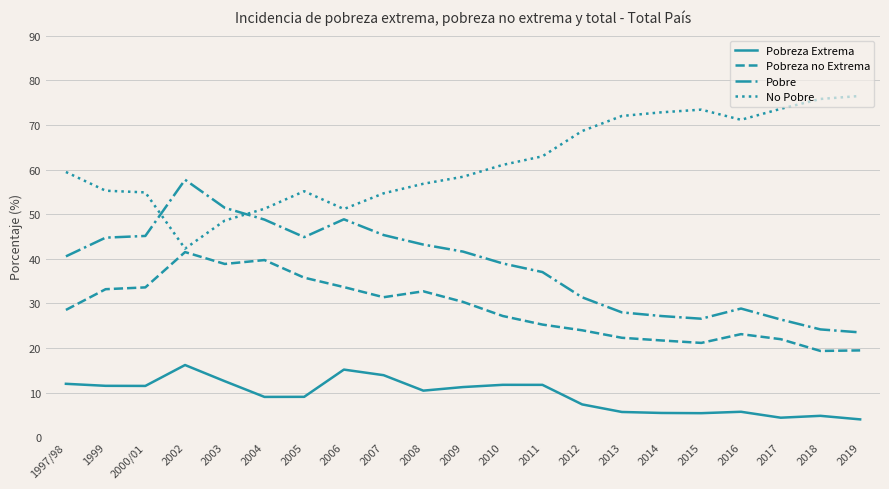

What is the difference between the second highest and minimum values in the No Pobre series?

33.5